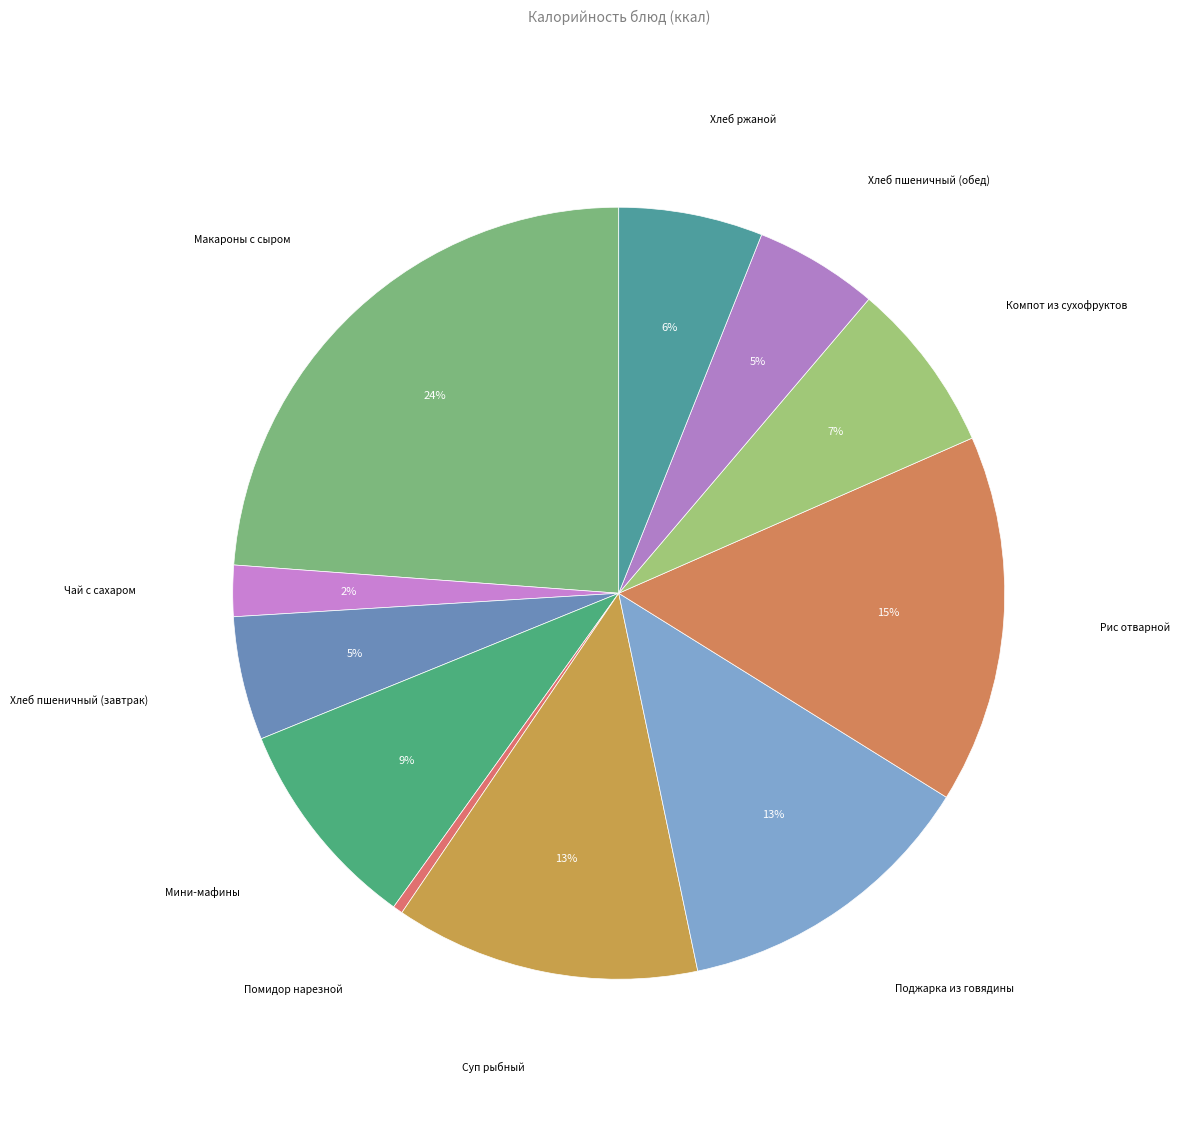

How many segments does this pie chart have?

11